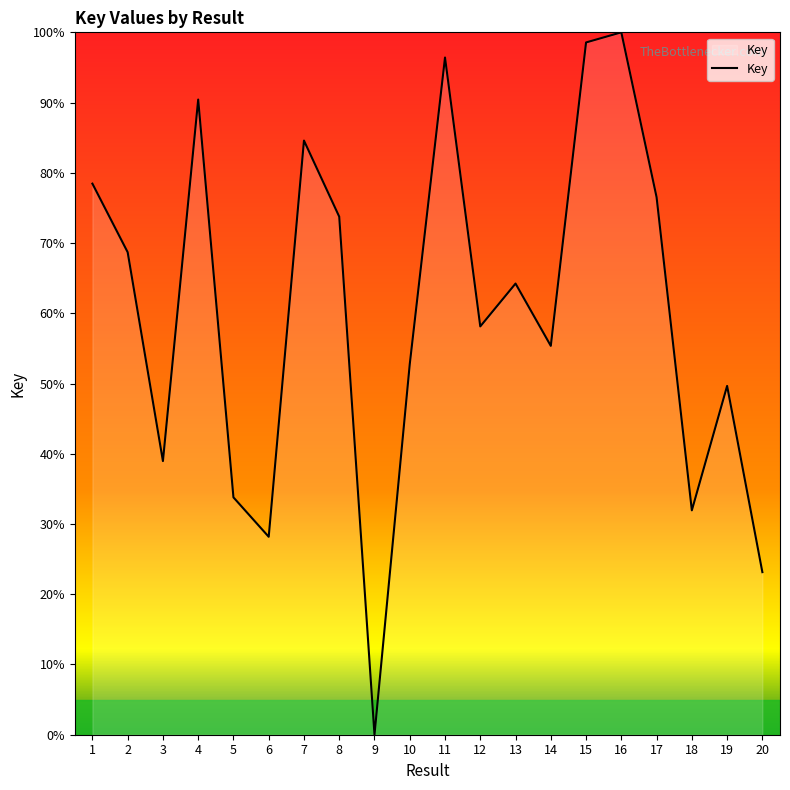

Reading left to right, extract all data points from this chart.

78.5	68.7	39.0	90.4	33.8	28.2	84.6	73.8	0.0	52.8	96.4	58.1	64.2	55.4	98.6	100.0	76.5	31.9	49.7	23.1